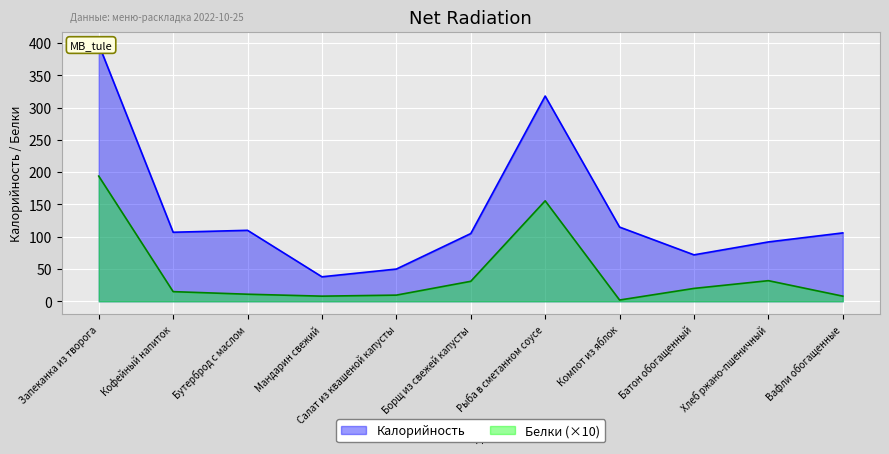

Reading left to right, what are all the values shown in this chart?

Калорийность: 398.0	107.0	110.0	38.0	50.0	105.0	318.0	115.0	72.0	92.0	106.0
Белки: 194.0	15.0	11.0	8.0	9.6	31.0	155.7	2.0	20.0	32.0	8.0